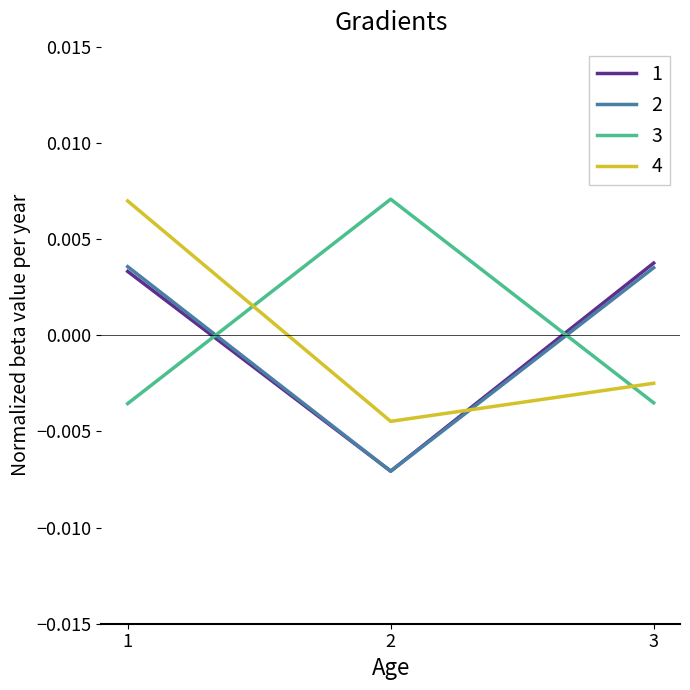

Which series has the largest range (max minus min)?

4